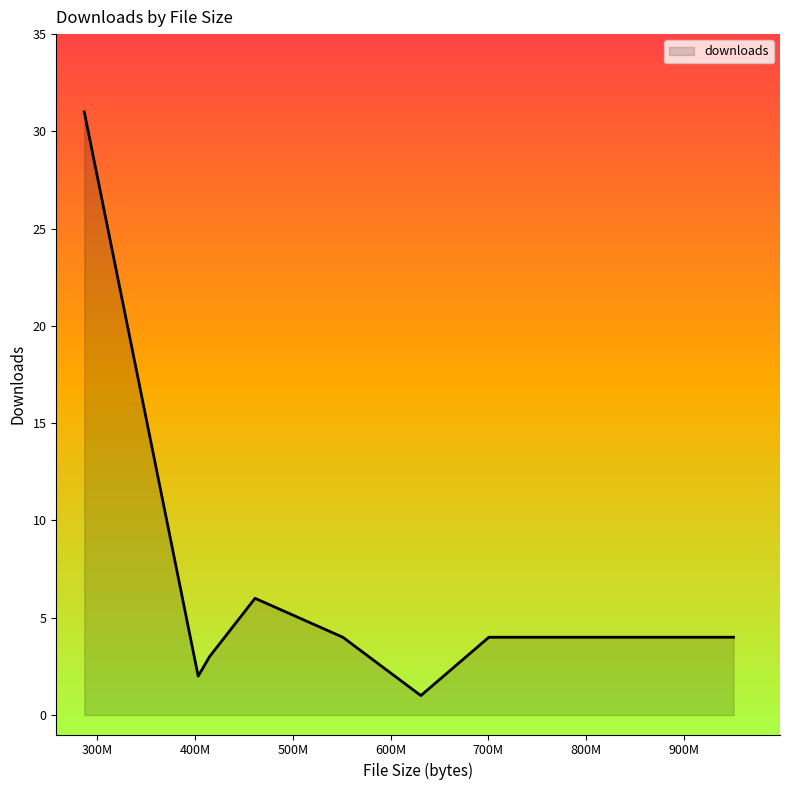

What is the difference between the maximum and minimum values?

30